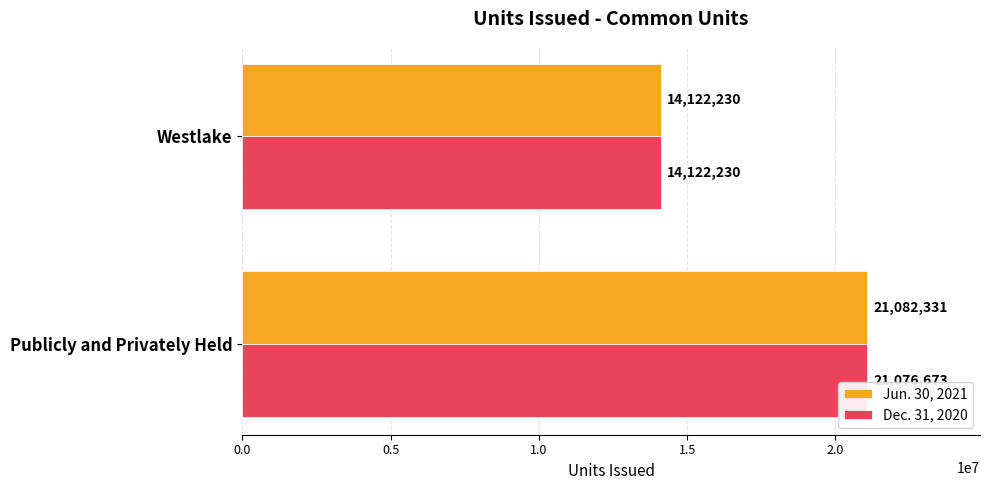

Where is Dec. 31, 2020 nearest to the value 17599451?

Westlake